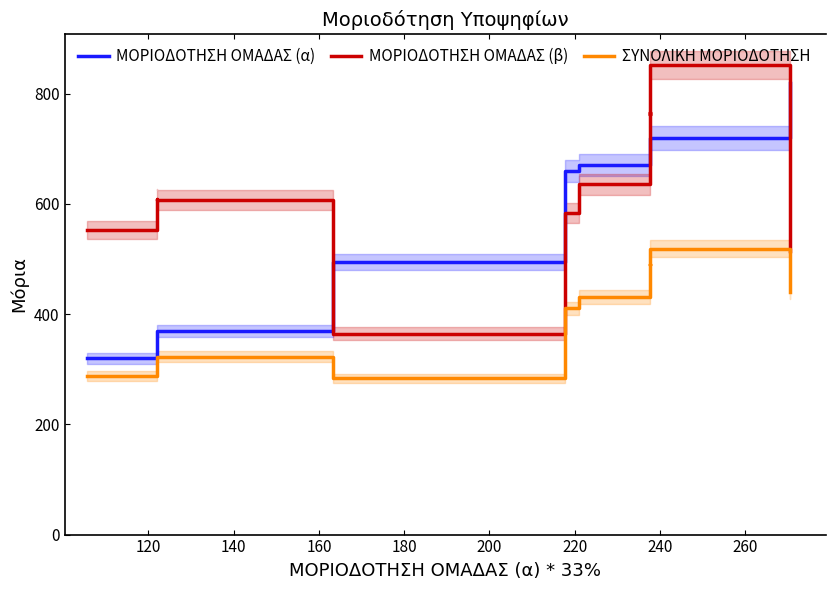

Reading right to left, list all the values displayed in this chart.

ΜΟΡΙΟΔΟΤΗΣΗ ΟΜΑΔΑΣ (α): 820.0	720.0	720.0	720.0	670.0	660.0	495.0	370.0	370.0	320.0
ΜΟΡΙΟΔΟΤΗΣΗ ΟΜΑΔΑΣ (β): 514.5	852.0	762.0	766.5	635.5	583.5	364.8	607.5	609.0	552.0
ΣΥΝΟΛΙΚΗ ΜΟΡΙΟΔΟΤΗΣΗ: 440.4	518.8	489.0	490.5	430.8	410.4	283.7	322.6	323.1	287.8